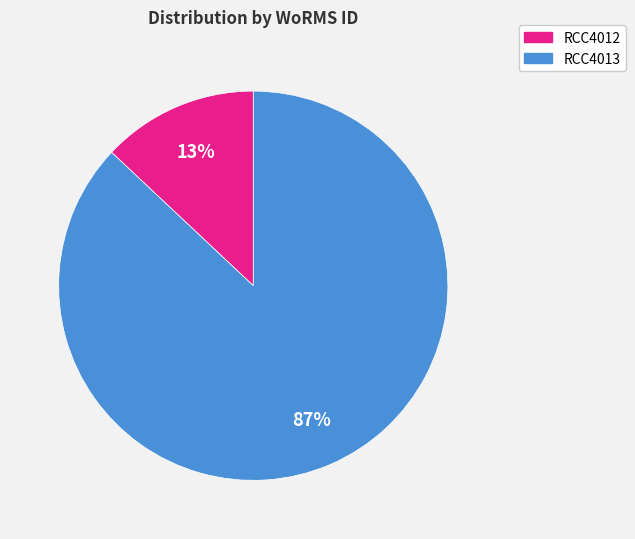

To the nearest percent, what portion does RCC4012 represent?

13%